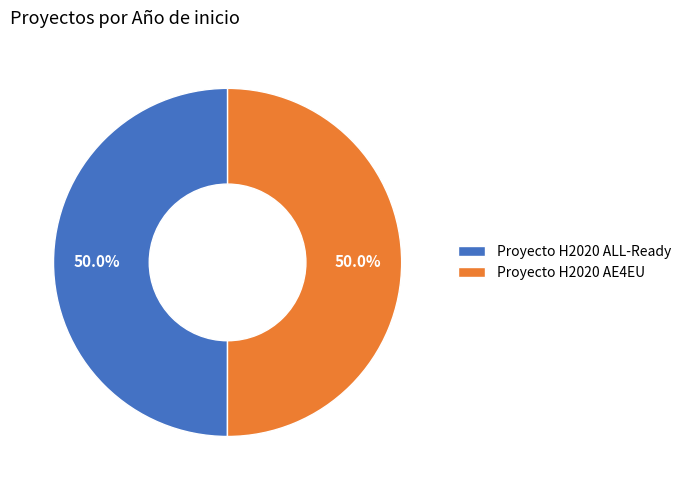

What portion of the pie excludes Proyecto H2020 ALL-Ready?

50.0%